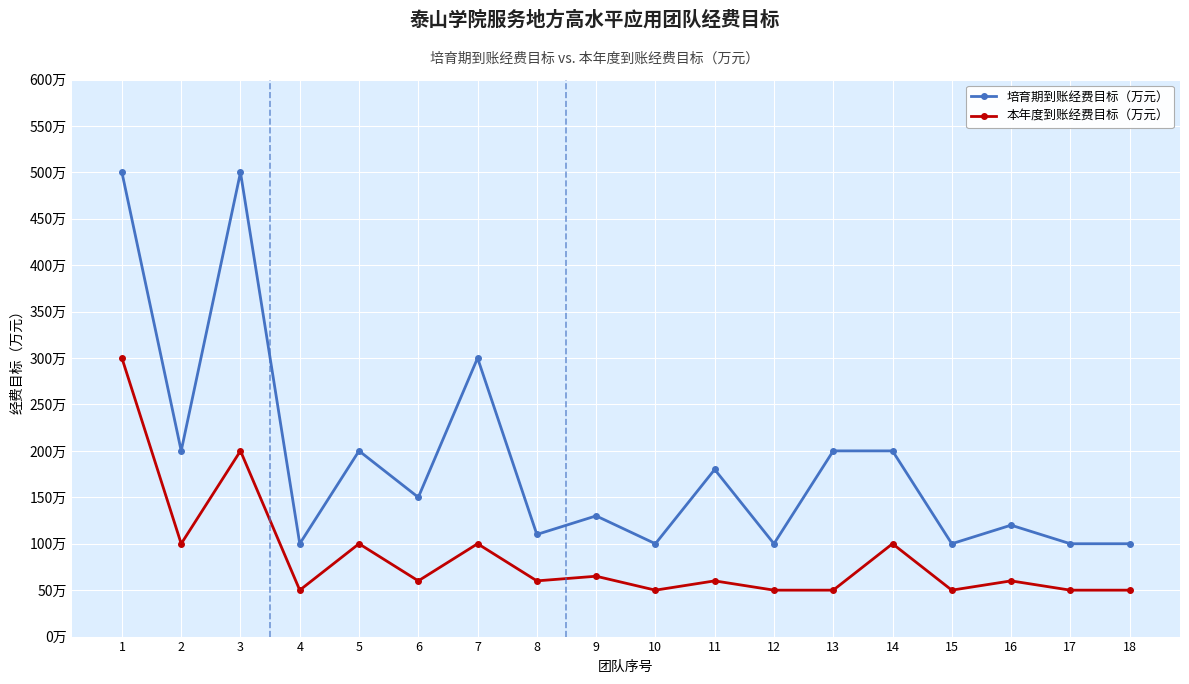

True or false: 本年度到账经费目标（万元） has more than 2 interior local peaks.

True